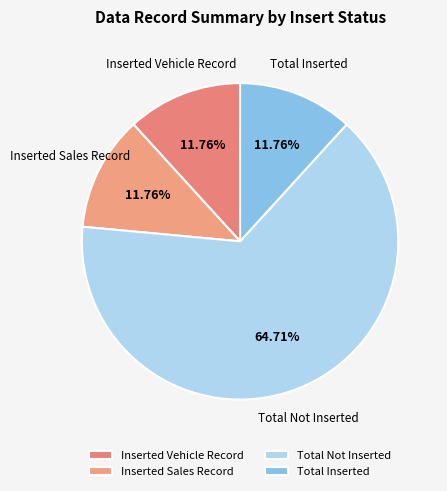

To the nearest percent, what is the combined percentage of Total Inserted and Inserted Sales Record?

24%